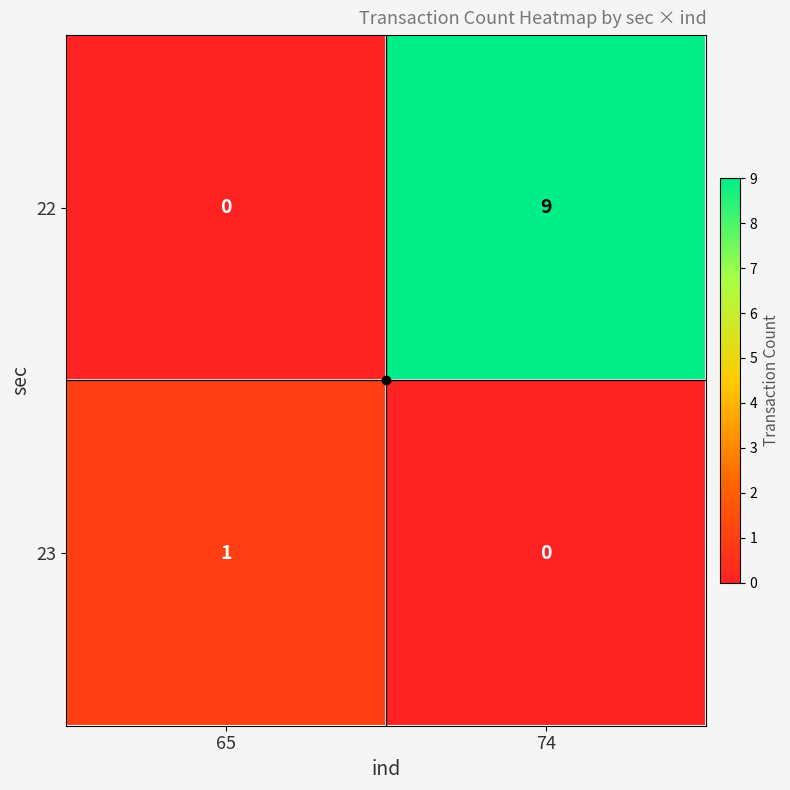

Which category has the highest value across all series?

74